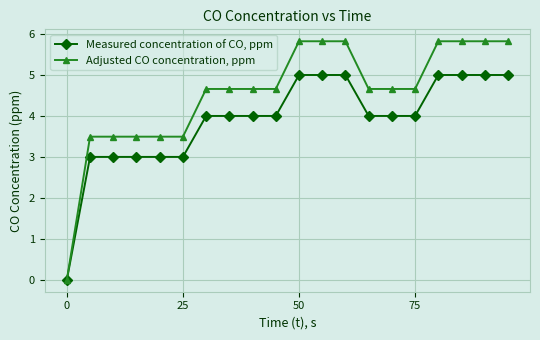

What is the value of the Measured concentration of CO, ppm point at the 15th from the left?

4.0